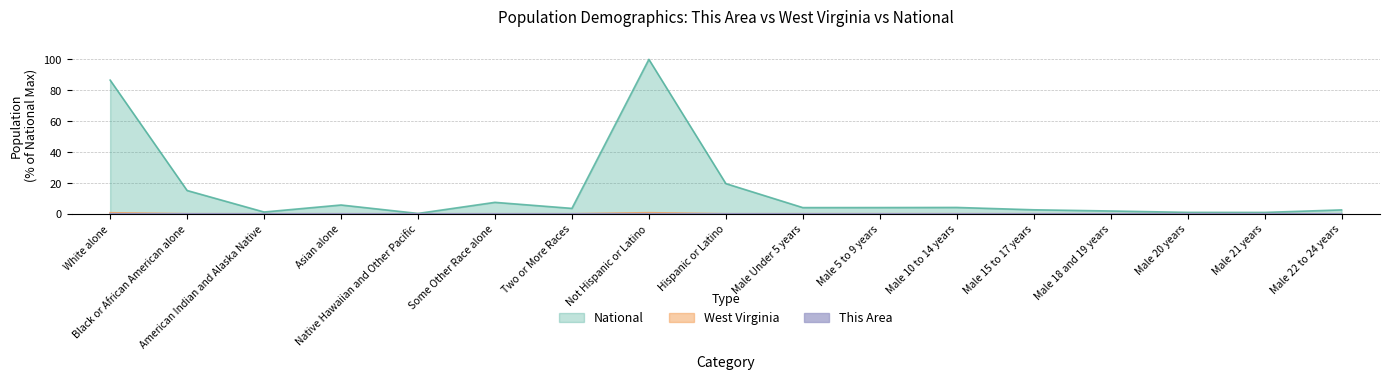

The This Area series shows 0.0 at Male 21 years. True or false?

True